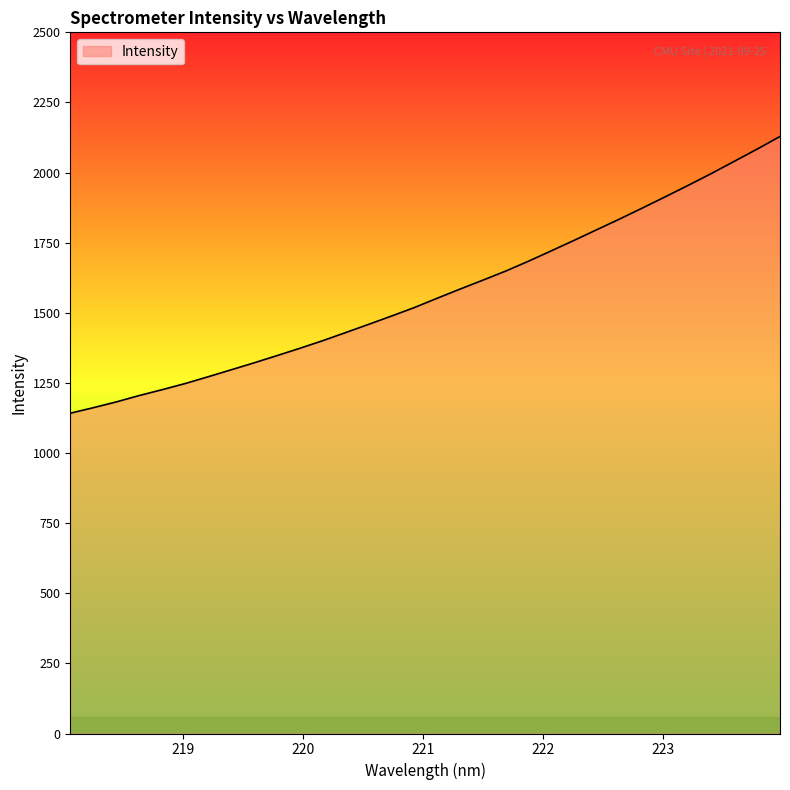

Reading left to right, extract all data points from this chart.

1142.0	1161.6	1182.1	1204.8	1225.7	1247.5	1271.6	1296.3	1321.1	1346.8	1373.0	1400.1	1429.0	1458.2	1487.8	1518.1	1551.4	1584.1	1616.0	1648.5	1683.8	1720.9	1758.4	1796.7	1834.9	1874.3	1914.3	1955.0	1996.7	2040.0	2083.6	2128.7